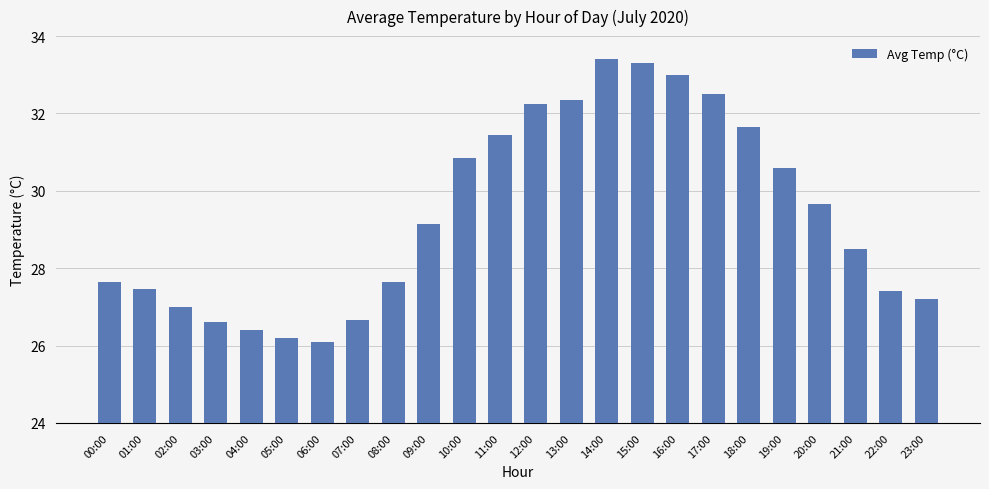

What is the ratio of the value at 13:00 to the value at 17:00?

1.0